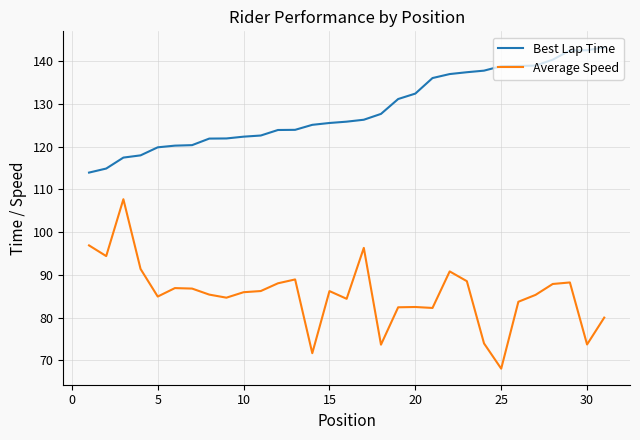

What is the difference between the maximum and minimum values in the Best Lap Time series?

29.3